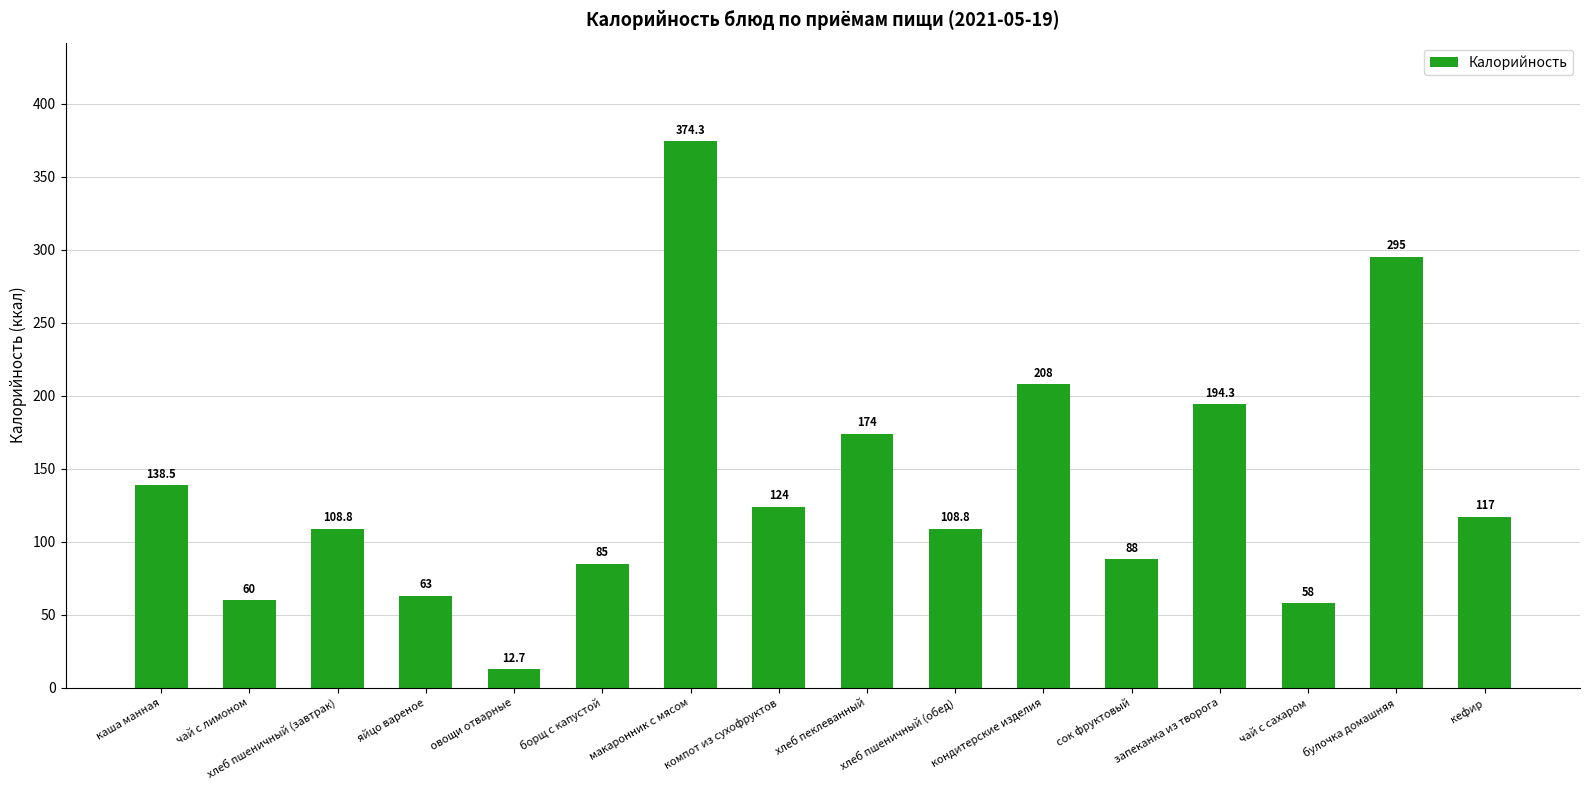

Approximately how many times larger is the value at хлеб пеклеванный compared to чай с лимоном?

2.9